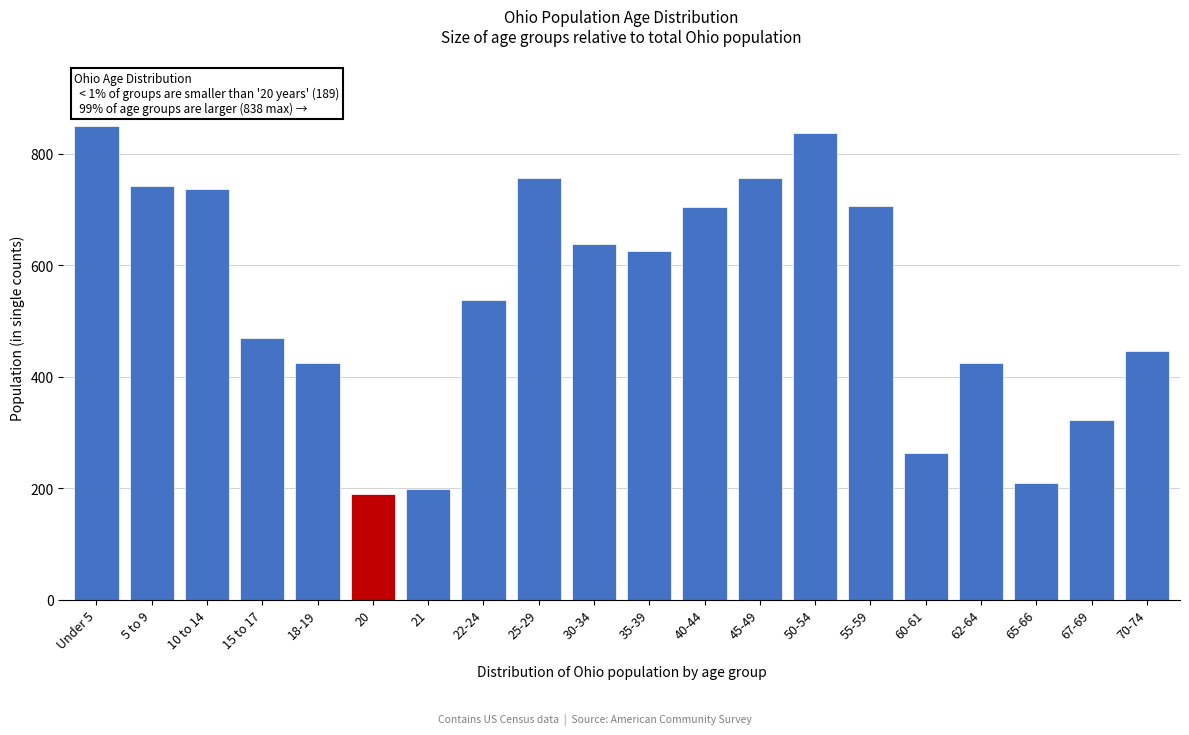

What is the label of the 10th bar from the left?

30-34